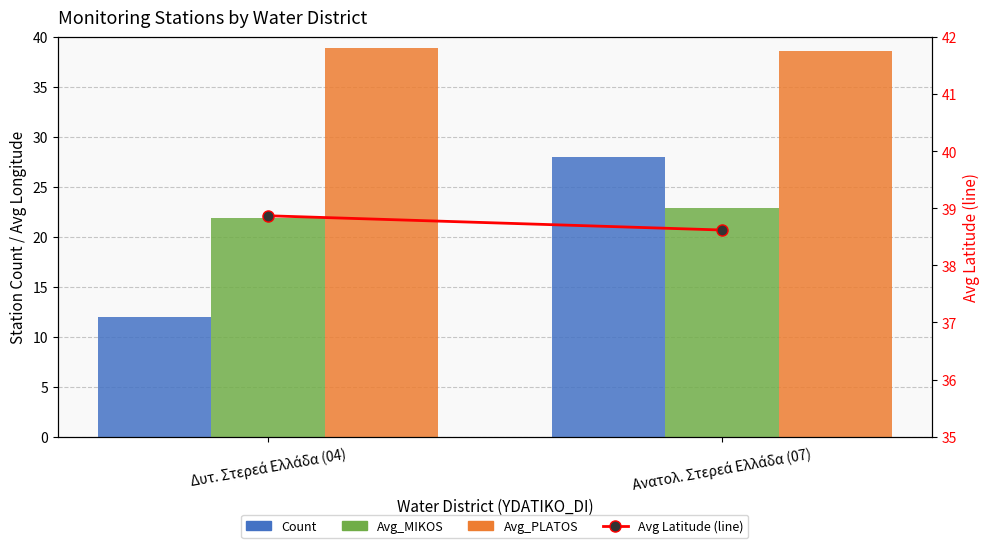

At Δυτ. Στερεά Ελλάδα (04), list the series in order from smallest to largest.

Count, Avg_MIKOS, Avg_PLATOS, Avg Latitude (line)